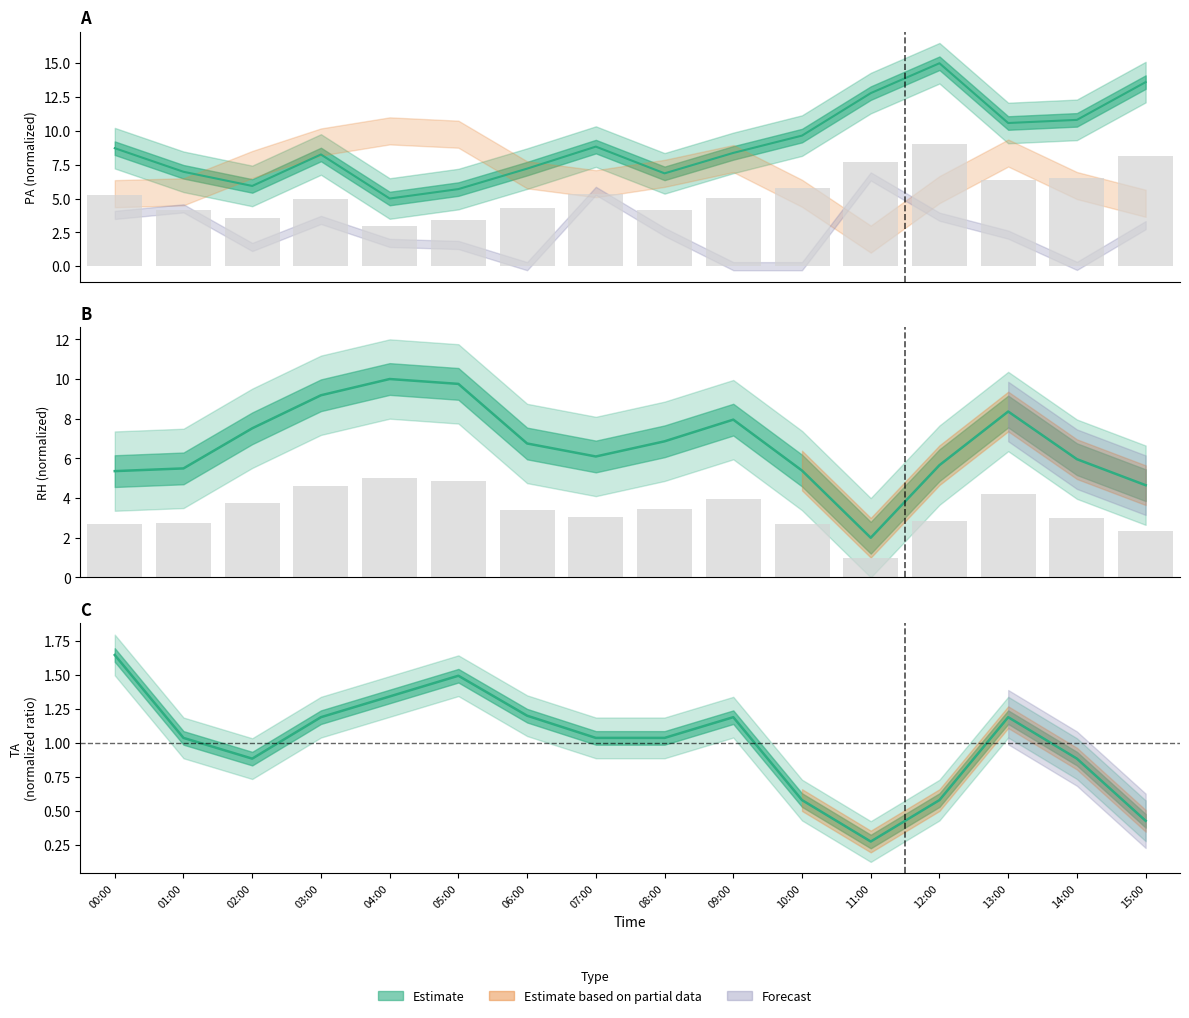

The PA series shows 6.5 at 14:00. True or false?

True